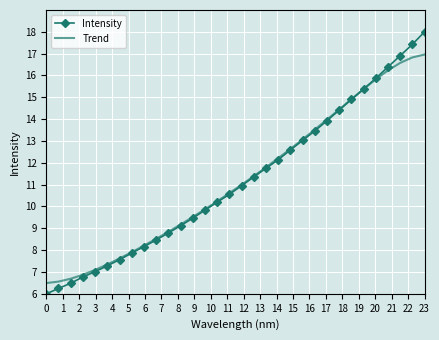

Which series has the largest range (max minus min)?

Intensity